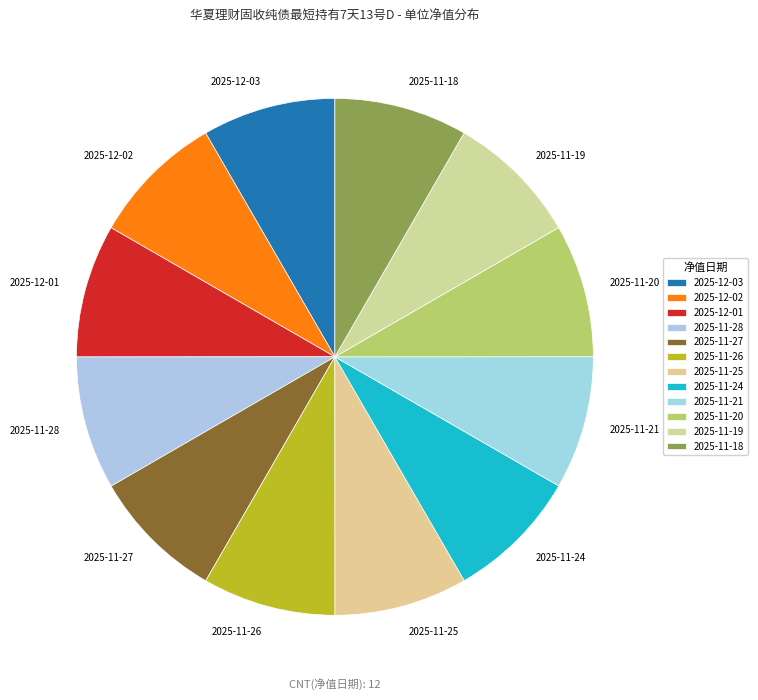

How many segments does this pie chart have?

12